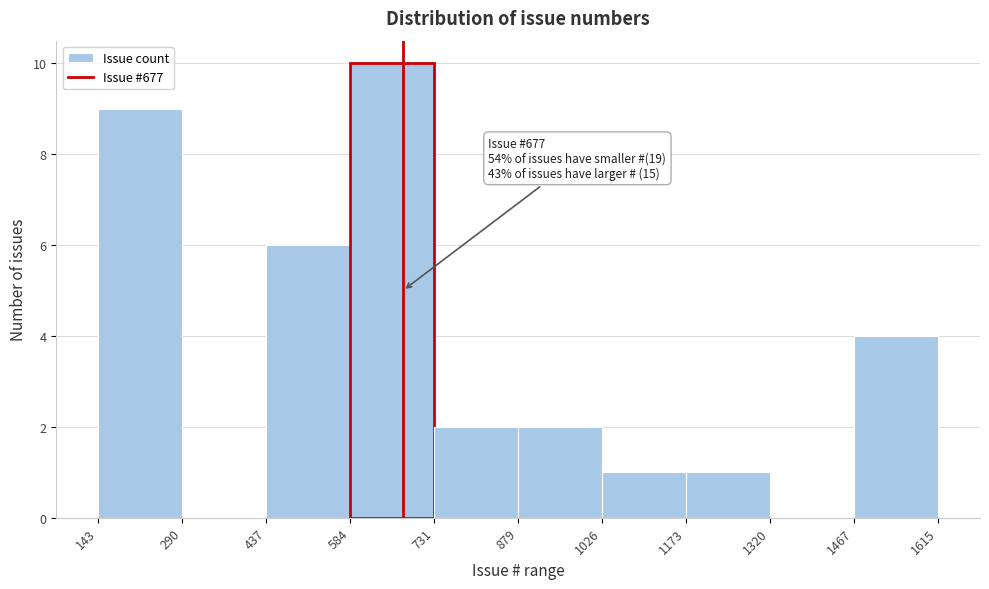

Over which range of the x-axis is the bar tallest?

584 to 731